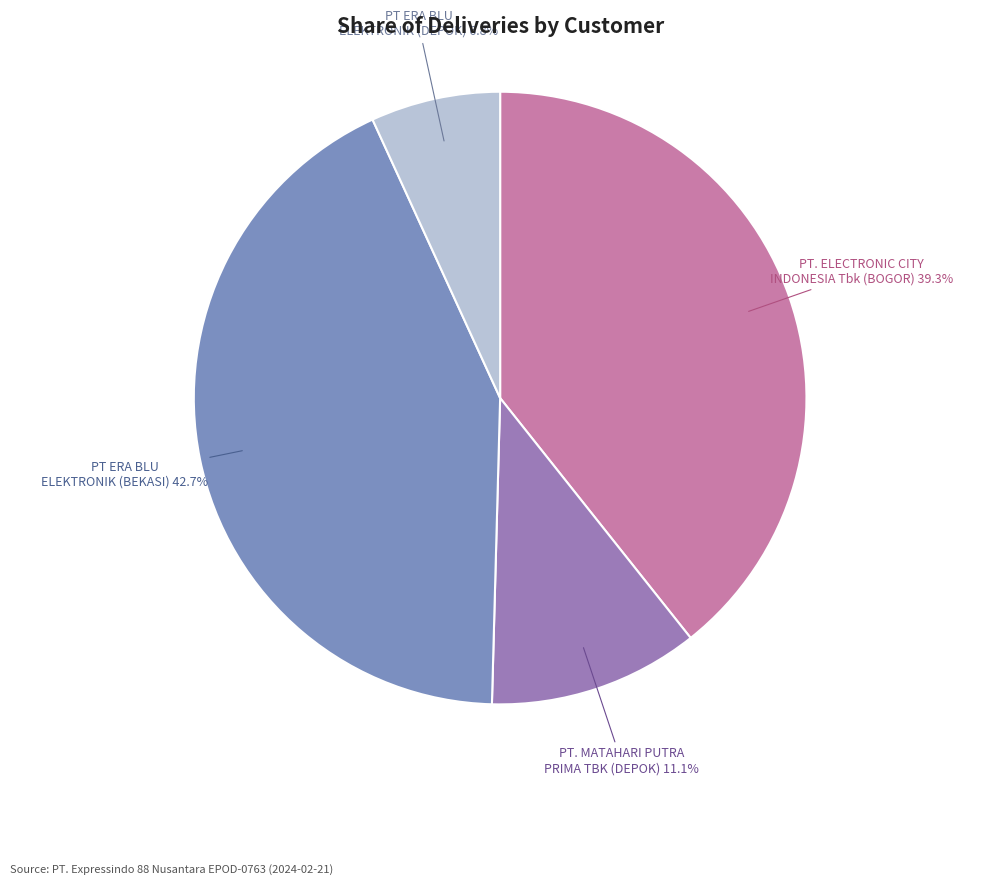

Which category has the smallest portion of the pie?

PT ERA BLU ELEKTRONIK (DEPOK)